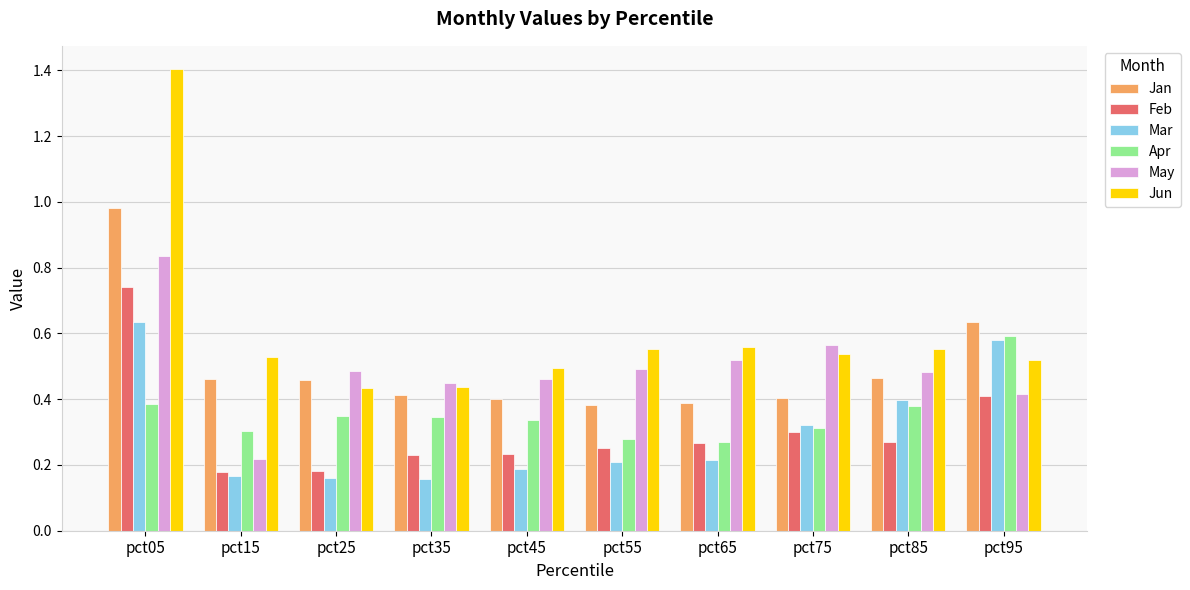

Rank the series at pct45 from lowest to highest value.

Mar, Feb, Apr, Jan, May, Jun